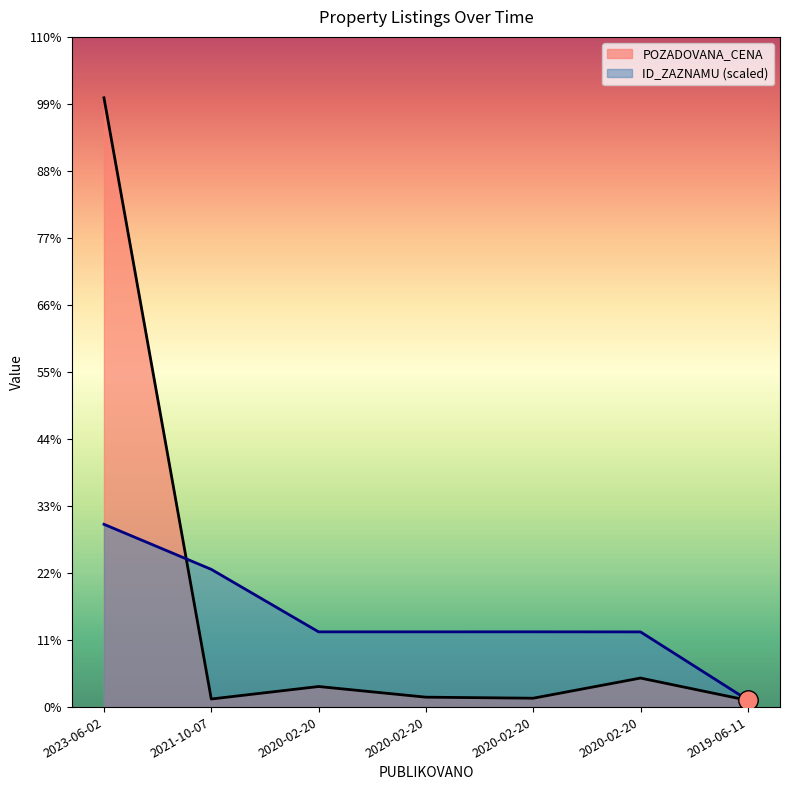

What is the difference between the POZADOVANA_CENA values at 2021-10-07 and 2020-02-20?

26070.0